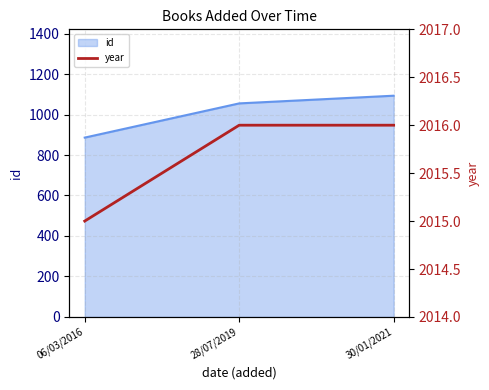

Does the chart display data point markers on the line(s)?

No